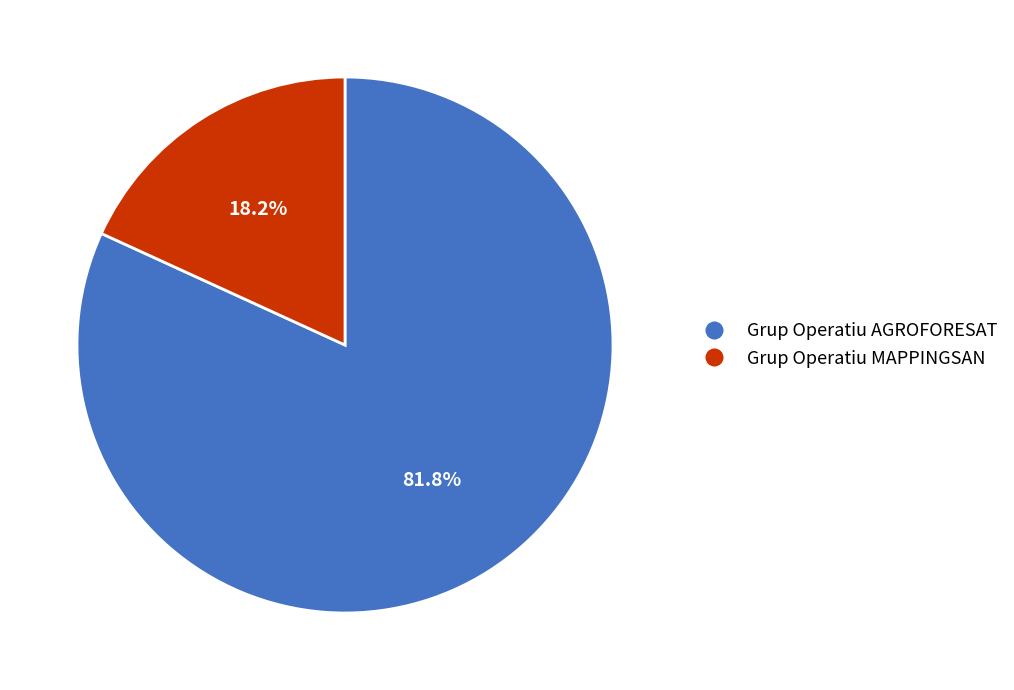

To the nearest percent, what is the difference between the largest and smallest slice percentages?

64%